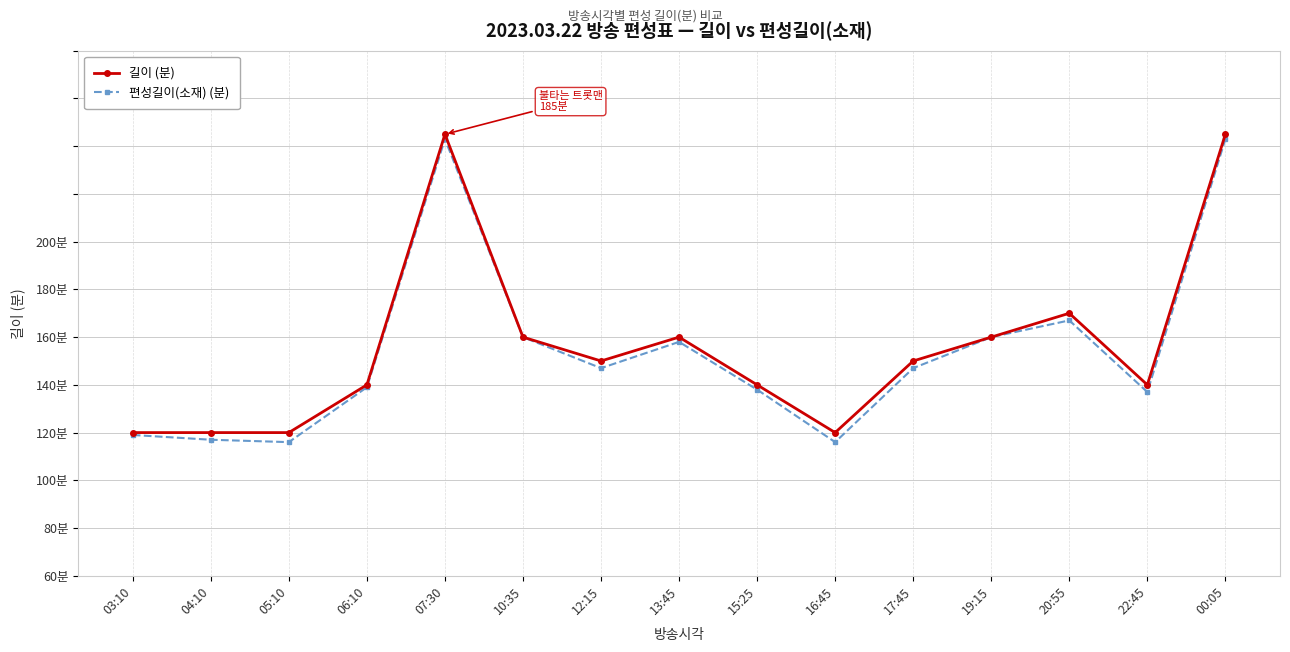

Is it true that 편성길이(소재) (분) equals 57 at 04:10?

True